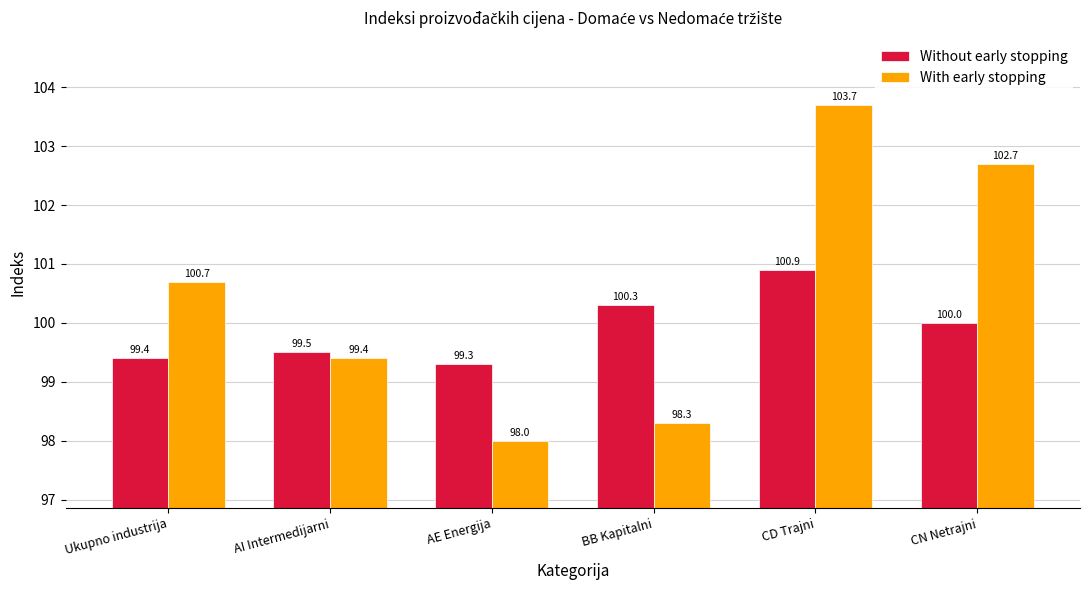

At how many categories does at least one series exceed 102?

2